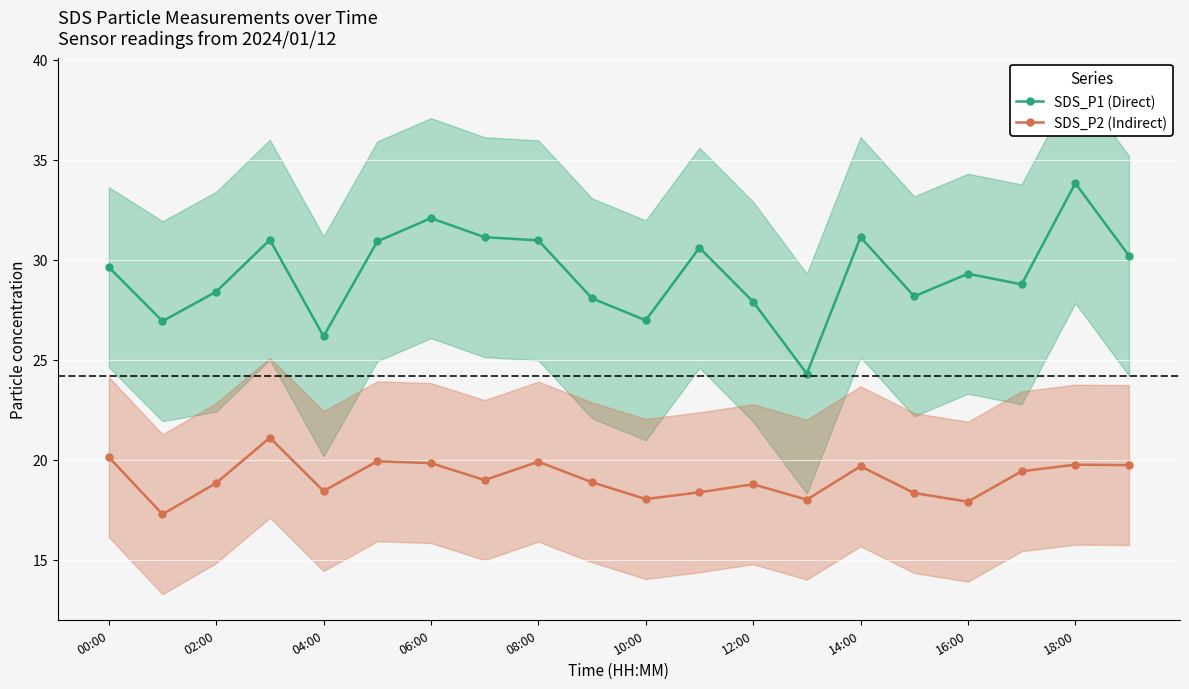

The SDS_P2 (Indirect) series shows 6.0 at 16:00. True or false?

False